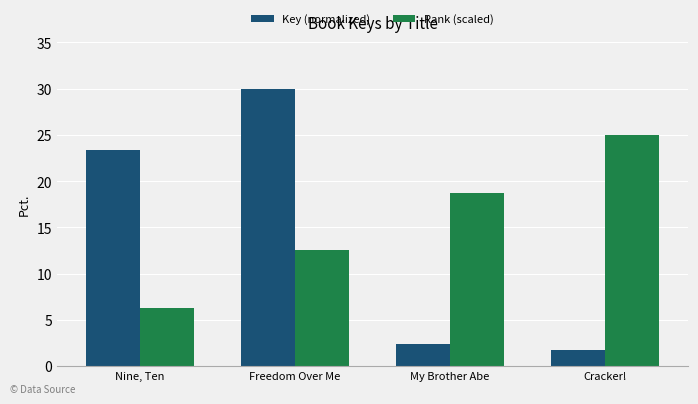

What is the difference between the highest and lowest values at Nine, Ten?

17.1